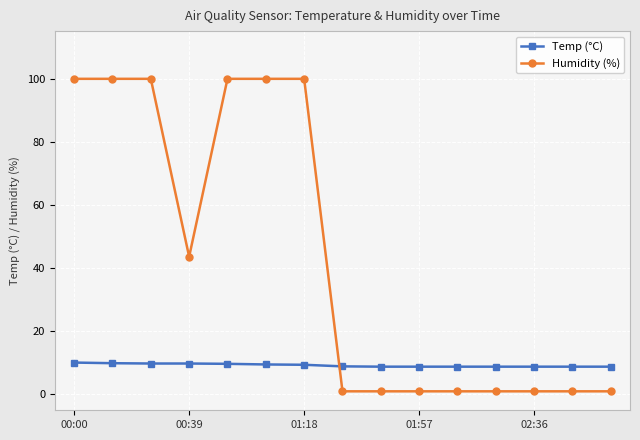

Which series has the largest range (max minus min)?

Humidity (%)